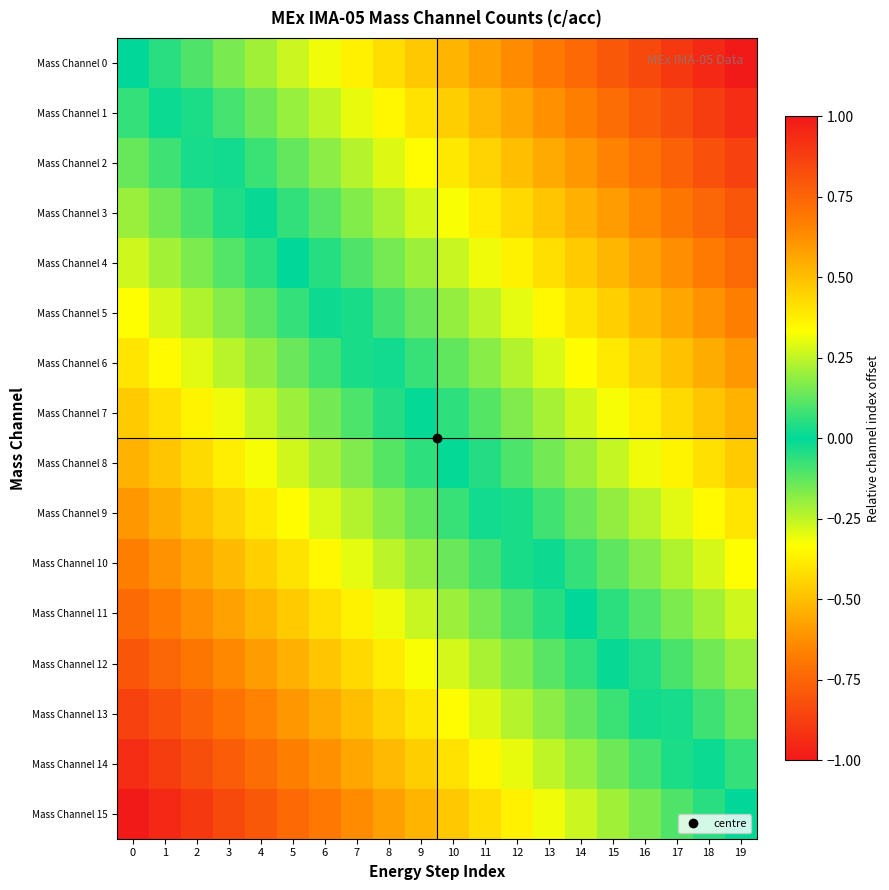

Rank the series at 0 from highest to lowest value.

Mass Channel 0, Mass Channel 1, Mass Channel 2, Mass Channel 3, Mass Channel 4, Mass Channel 5, Mass Channel 6, Mass Channel 7, Mass Channel 8, Mass Channel 9, Mass Channel 10, Mass Channel 11, Mass Channel 12, Mass Channel 13, Mass Channel 14, Mass Channel 15